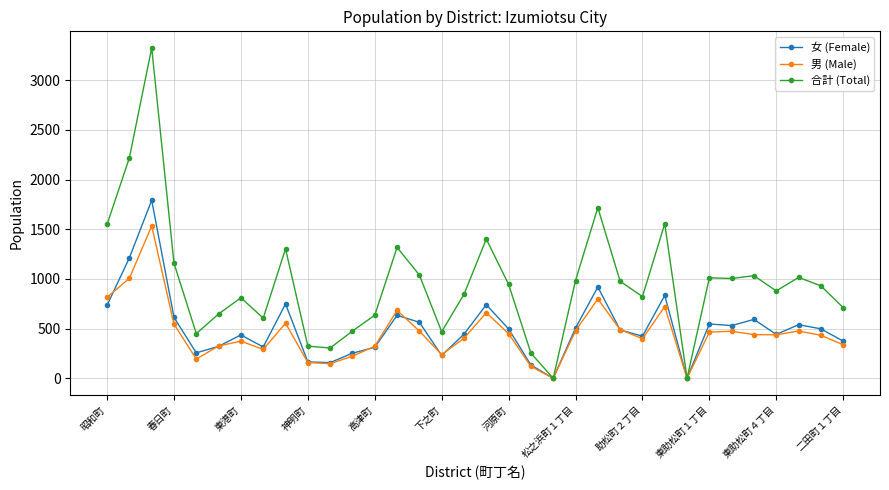

Which series has the largest range (max minus min)?

合計 (Total)